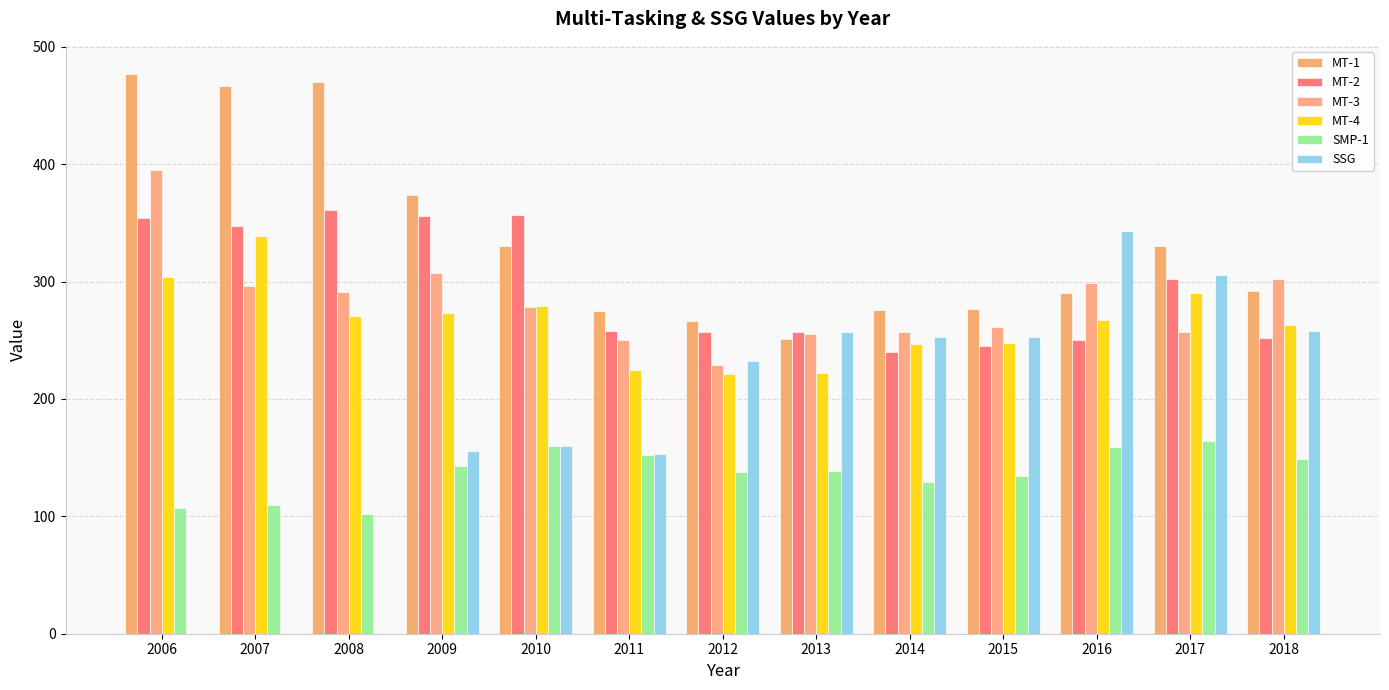

What is the difference between the MT-1 values at 2018 and 2011?

17